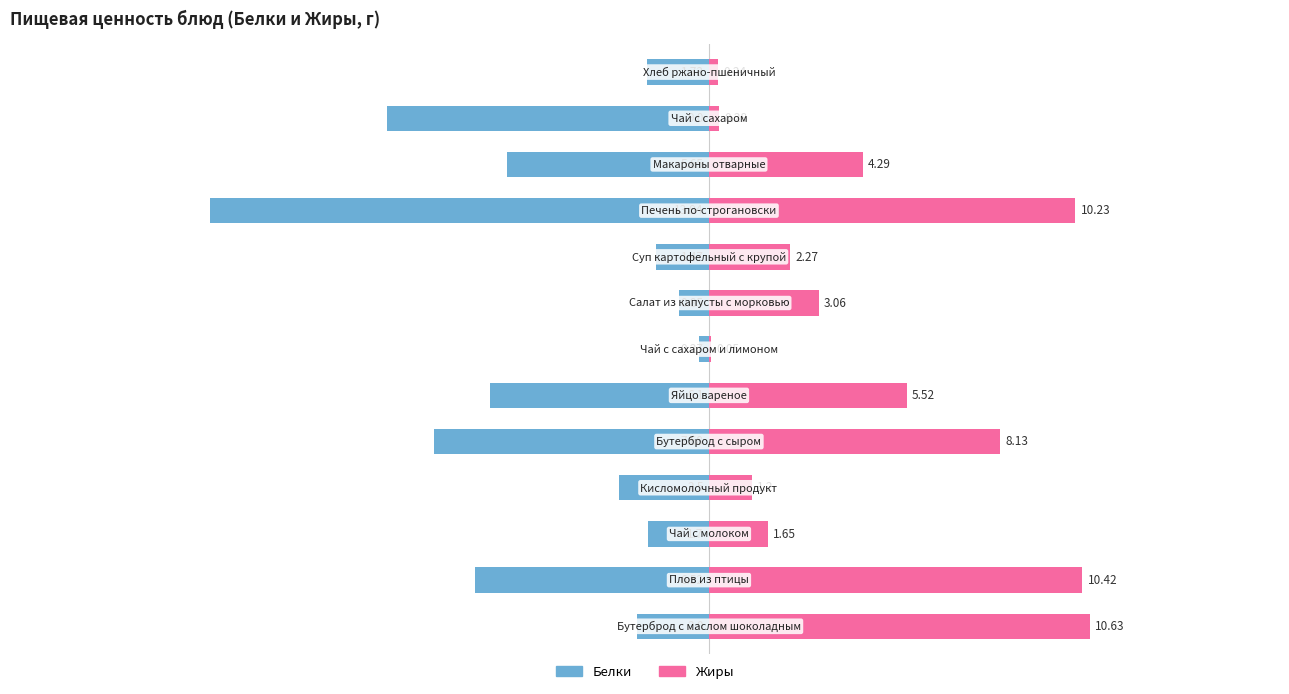

Which series has the largest total across all categories?

Жиры